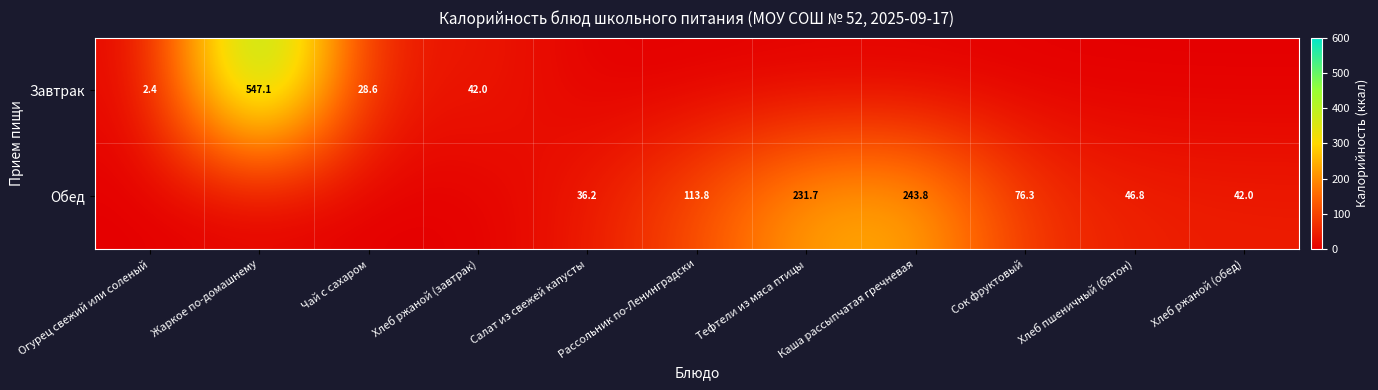

The Завтрак series shows 28.6 at Чай с сахаром. True or false?

True